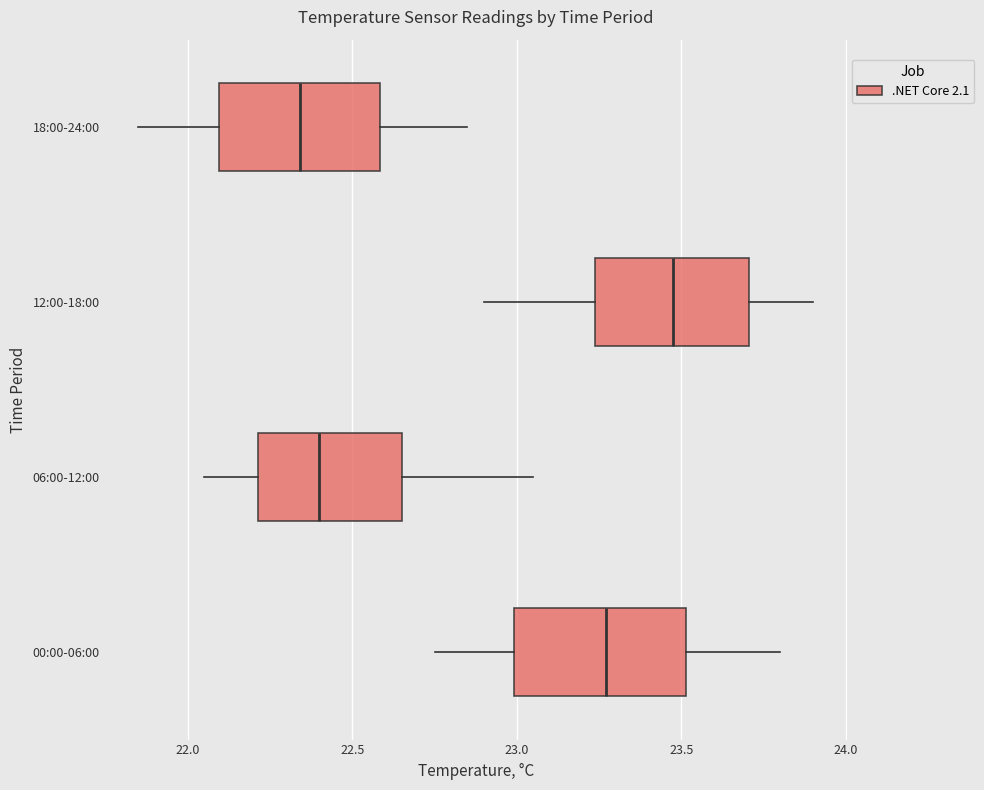

Where does the right whisker of the box for 06:00-12:00 end on the x-axis? The values are not printed on the chart, so give them approximately, as read against the axis.

23.05